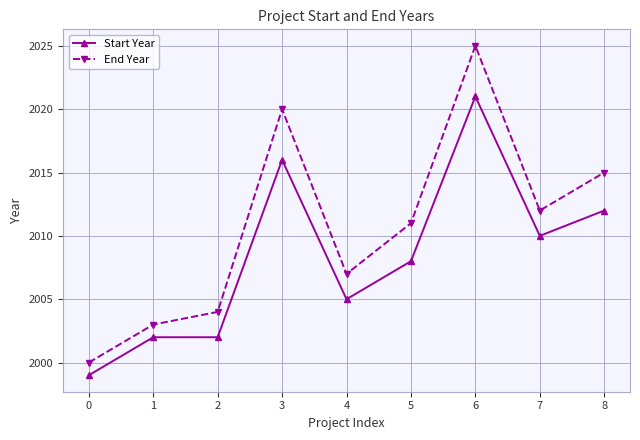

At which label is Start Year closest to 2010?

7